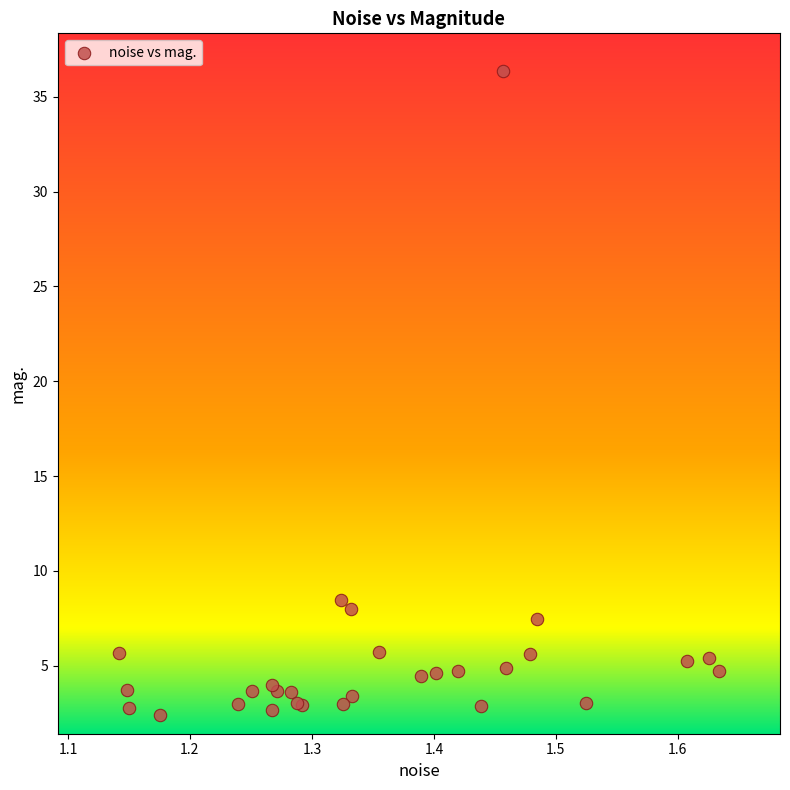

What Y value in the scatter plot is closest to 19?

8.5